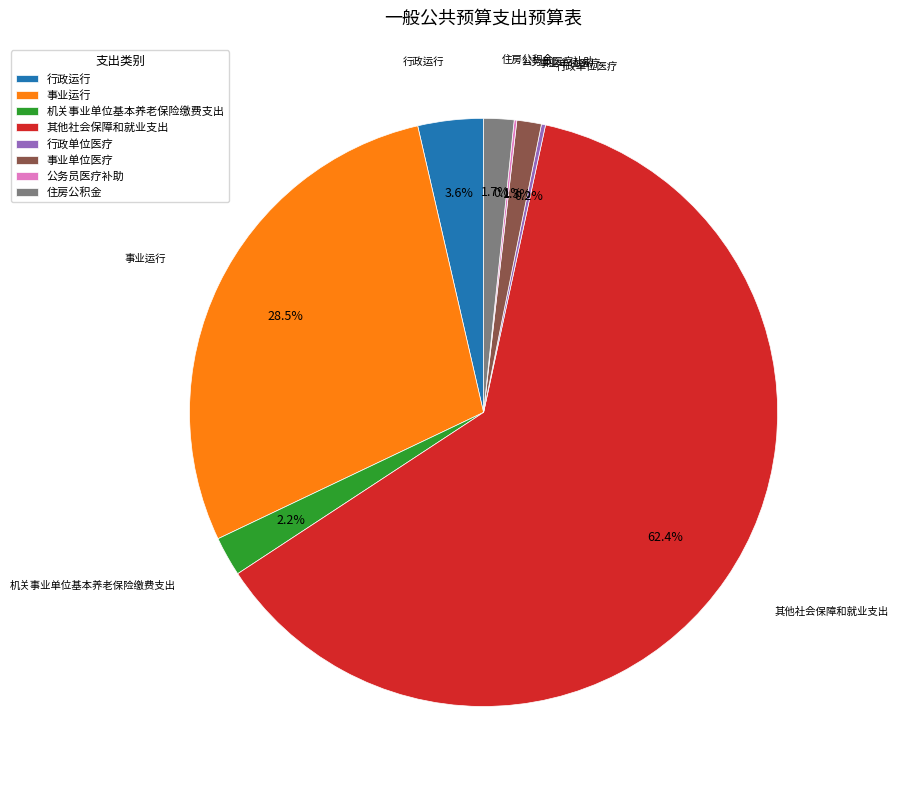

Which slice represents more than half of the pie?

其他社会保障和就业支出